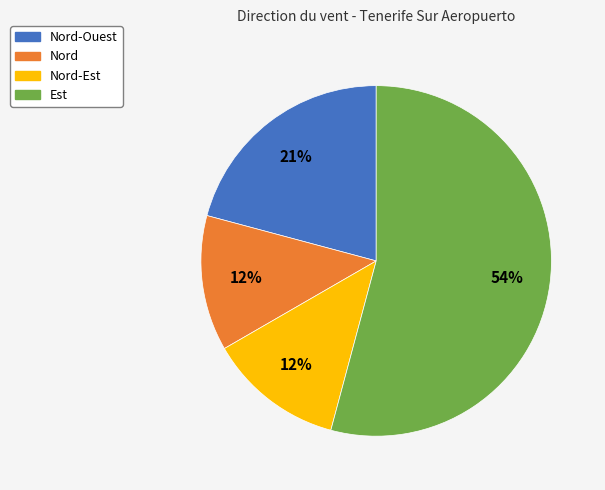

Does any single category account for the majority?

Yes